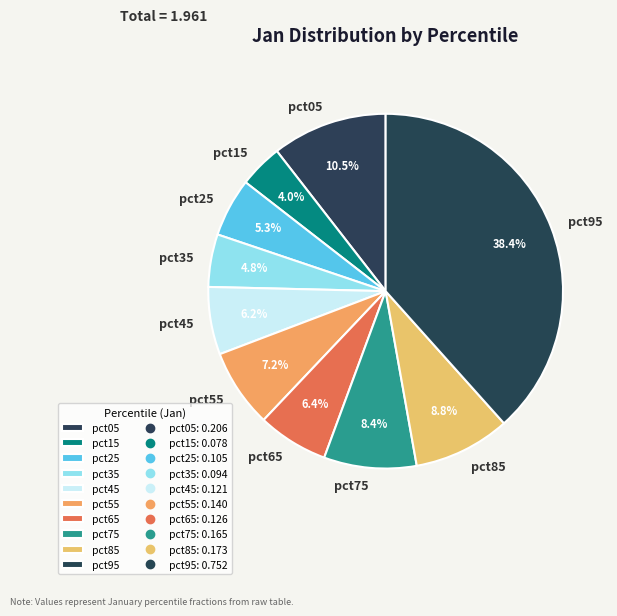

Is there a majority slice in this chart?

No